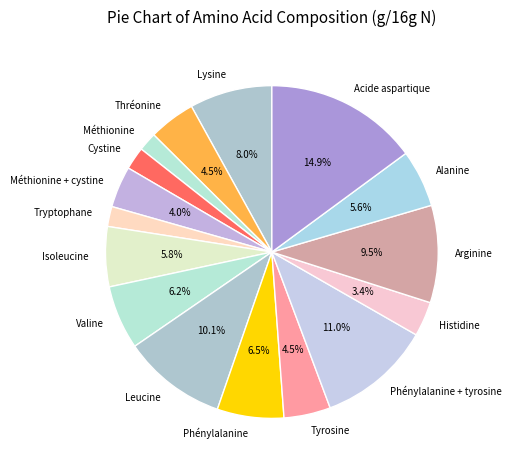

To the nearest percent, what is the difference between the Alanine and Phénylalanine + tyrosine slice percentages?

5%